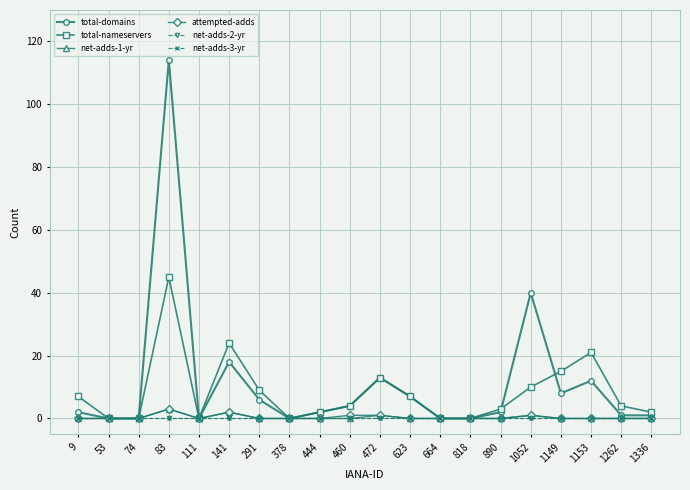

Is this an area chart (filled region under the line)?

No